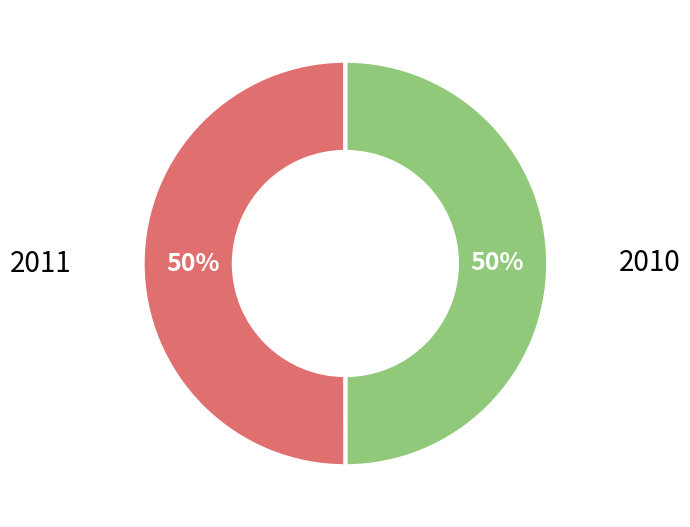

To the nearest percent, what is the average slice percentage?

50%